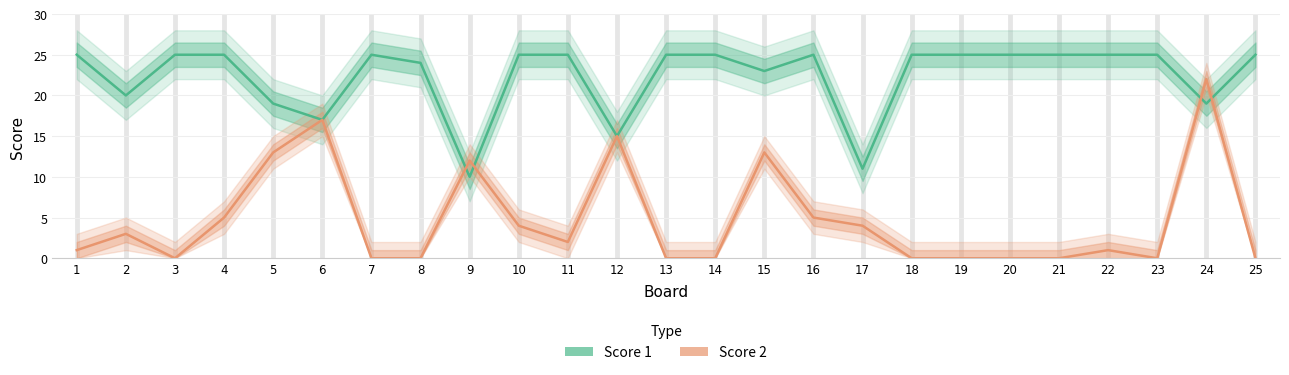

Between which two adjacent categories do Score 2 and Score 1 first intersect?

8 and 9